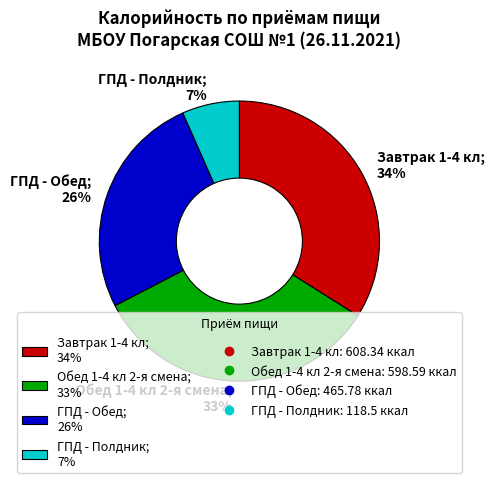

Between Обед 1-4 кл 2-я смена and ГПД - Полдник, which is larger?

Обед 1-4 кл 2-я смена